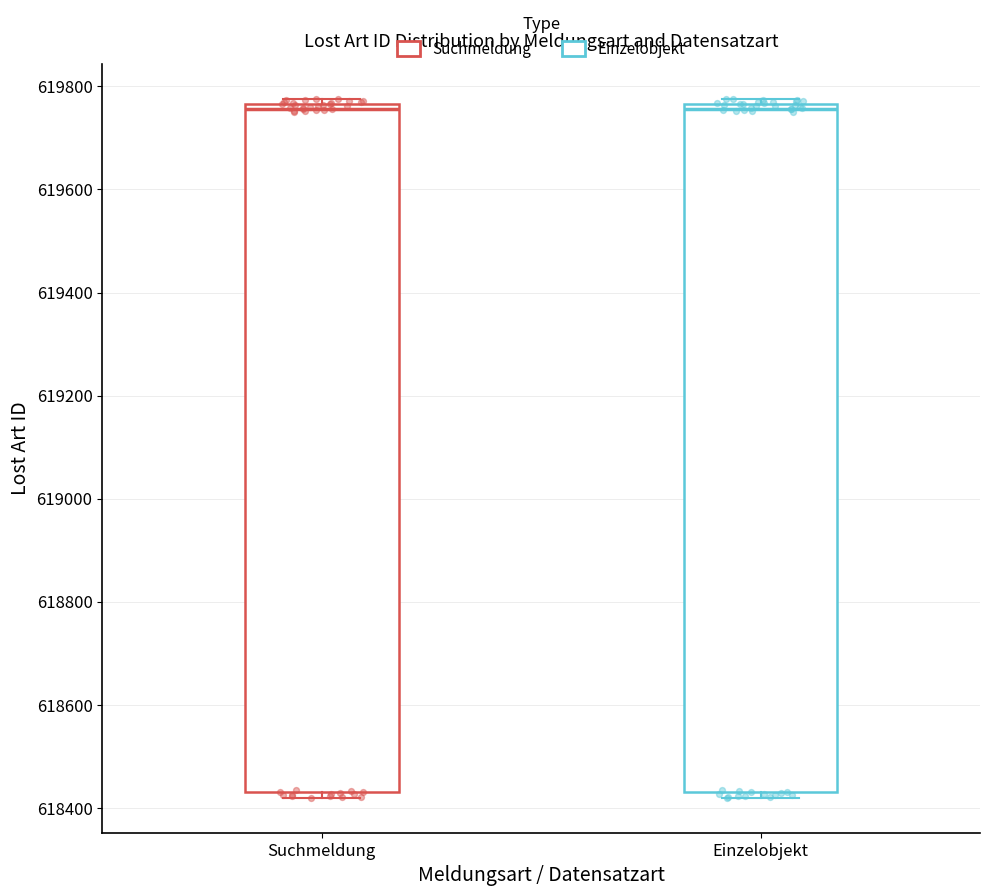

Where is the lower edge of the box for Suchmeldung on the y-axis? The values are not printed on the chart, so give them approximately, as read against the axis.

618440